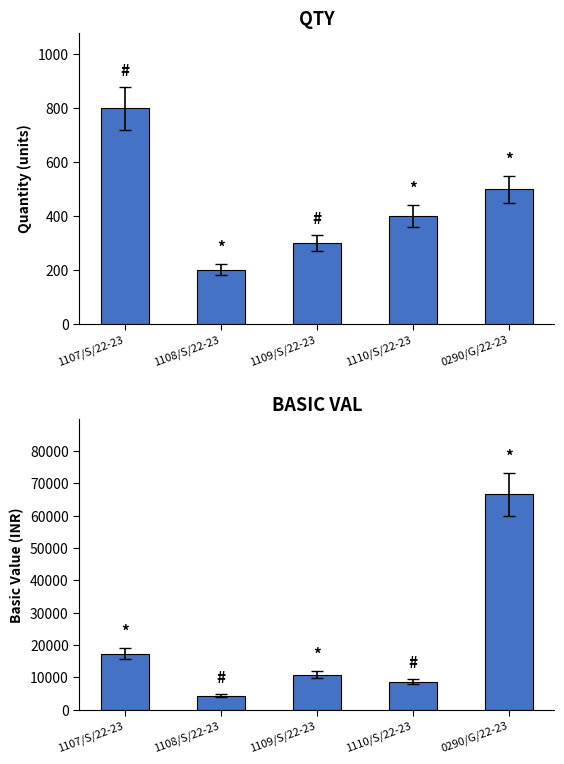

Count the QTY values in the range 300 to 500.

3